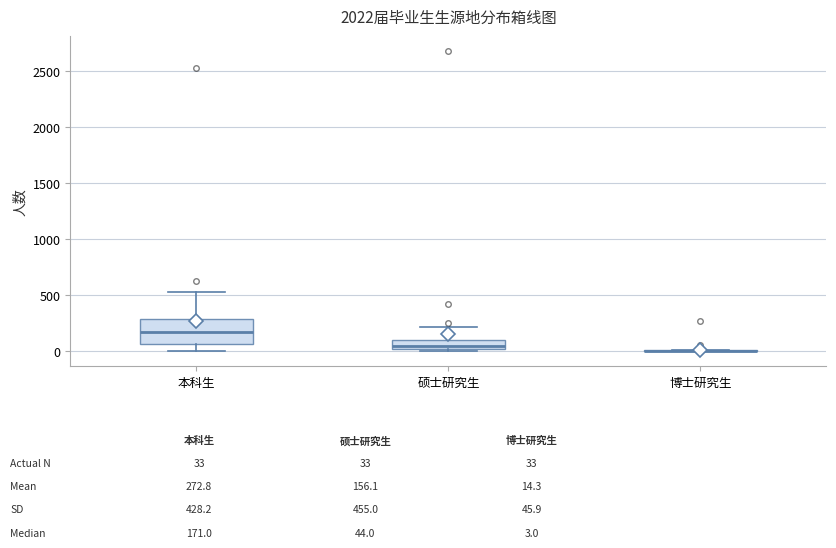

Which box is the tallest, from its lower edge to its upper edge?

本科生